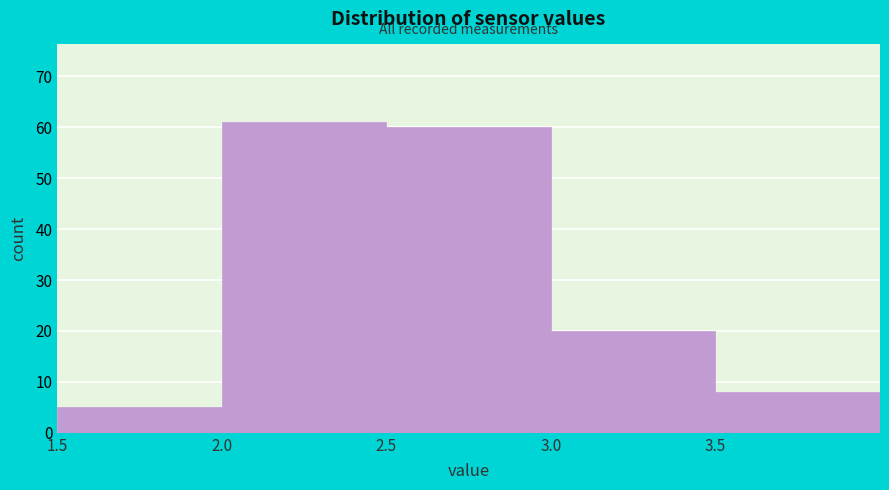

Reading left to right, list every bar in this chart as the range it spans on the x-axis followed by its height. The values are not printed on the chart, so give them approximately, as read against the axis.

1.5 to 2.0: 5
2.0 to 2.5: 61
2.5 to 3.0: 60
3.0 to 3.5: 20
3.5 to 4.0: 8